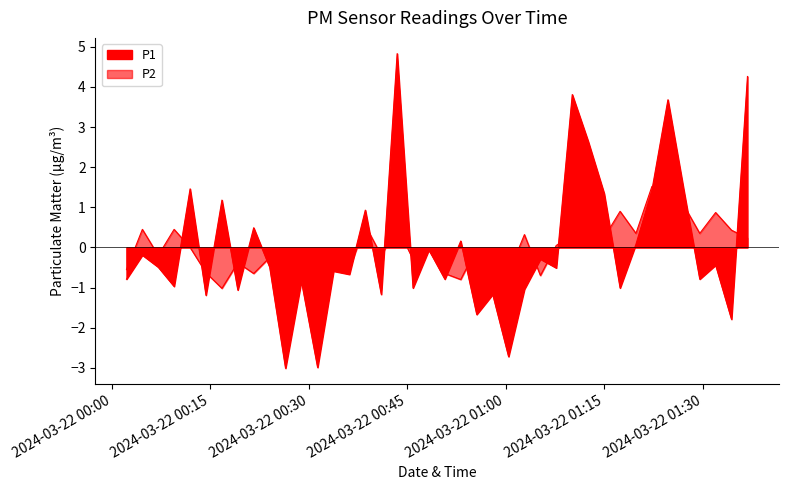

How many data points in P2 are above 0?

19